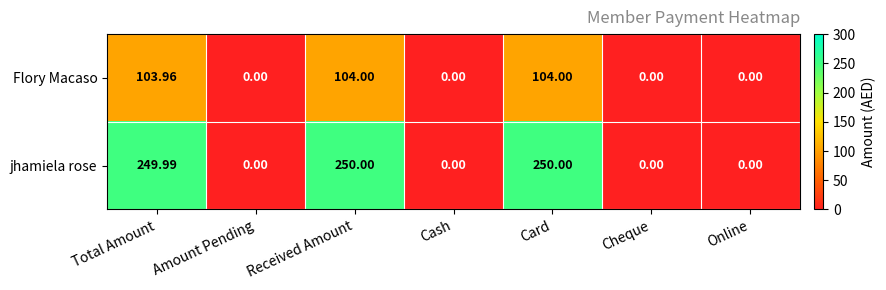

At which label is jhamiela rose closest to 125?

Total Amount